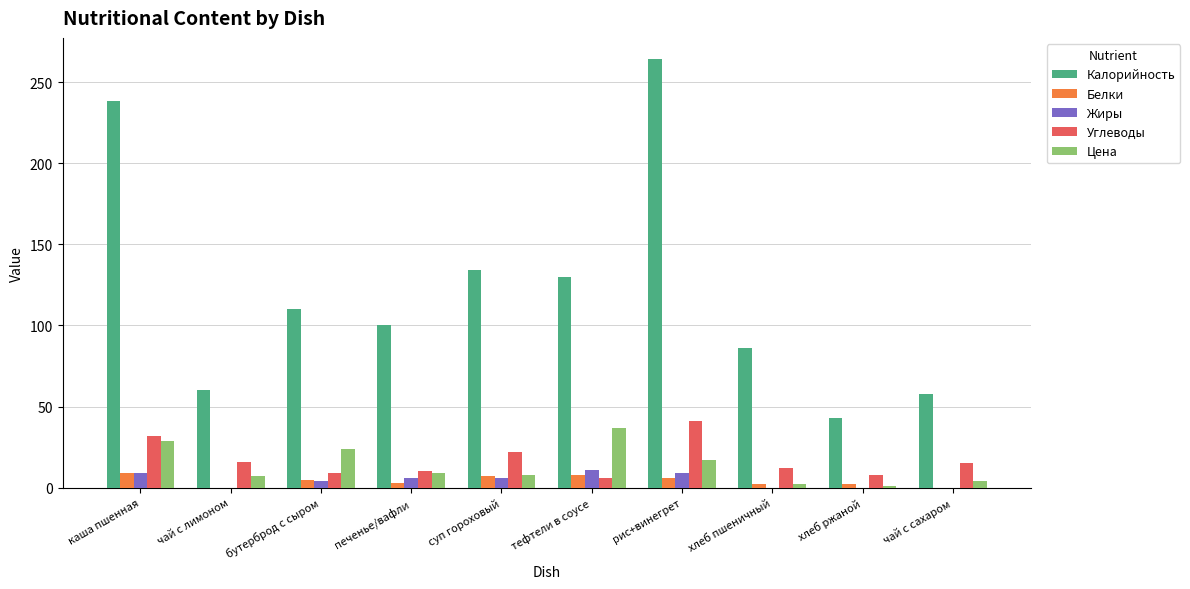

Which label corresponds to the largest value in the chart?

рис+винегрет